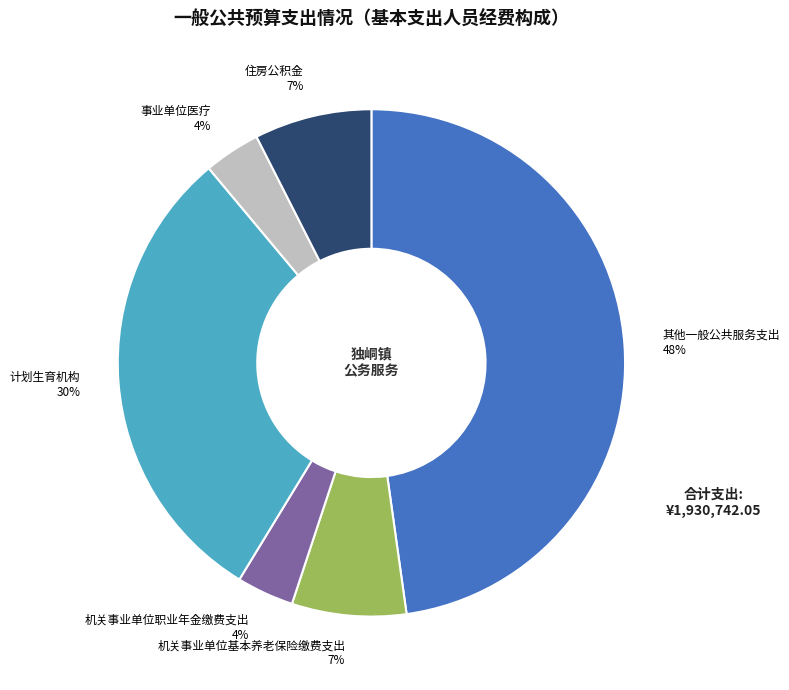

To the nearest percent, what portion does 计划生育机构 represent?

30%